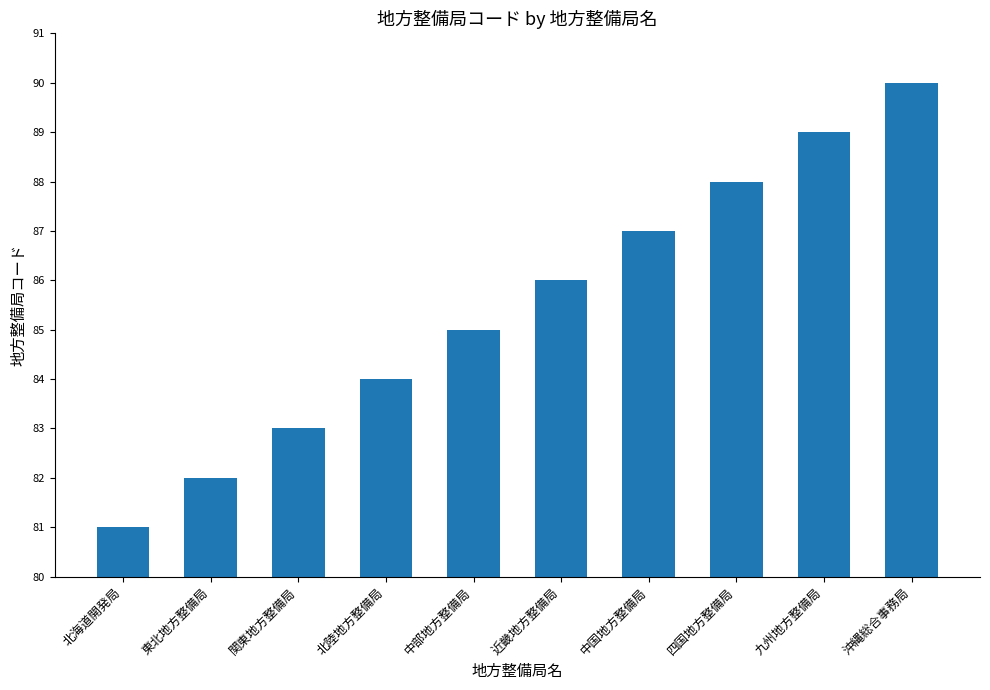

What is the maximum value shown in the chart?

90